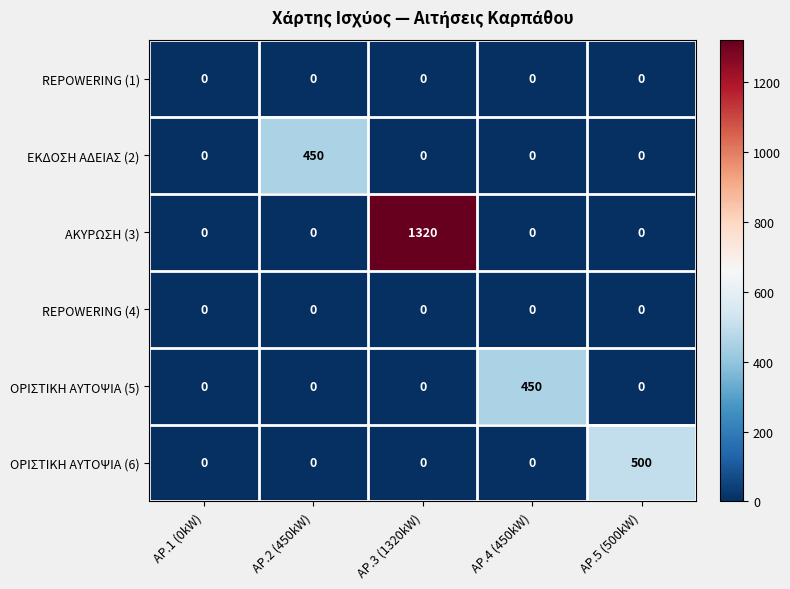

Reading left to right, list all the values displayed in this chart.

REPOWERING (1): 0	0	0	0	0
ΕΚΔΟΣΗ ΑΔΕΙΑΣ (2): 0	450	0	0	0
ΑΚΥΡΩΣΗ (3): 0	0	1320	0	0
REPOWERING (4): 0	0	0	0	0
ΟΡΙΣΤΙΚΗ ΑΥΤΟΨΙΑ (5): 0	0	0	450	0
ΟΡΙΣΤΙΚΗ ΑΥΤΟΨΙΑ (6): 0	0	0	0	500